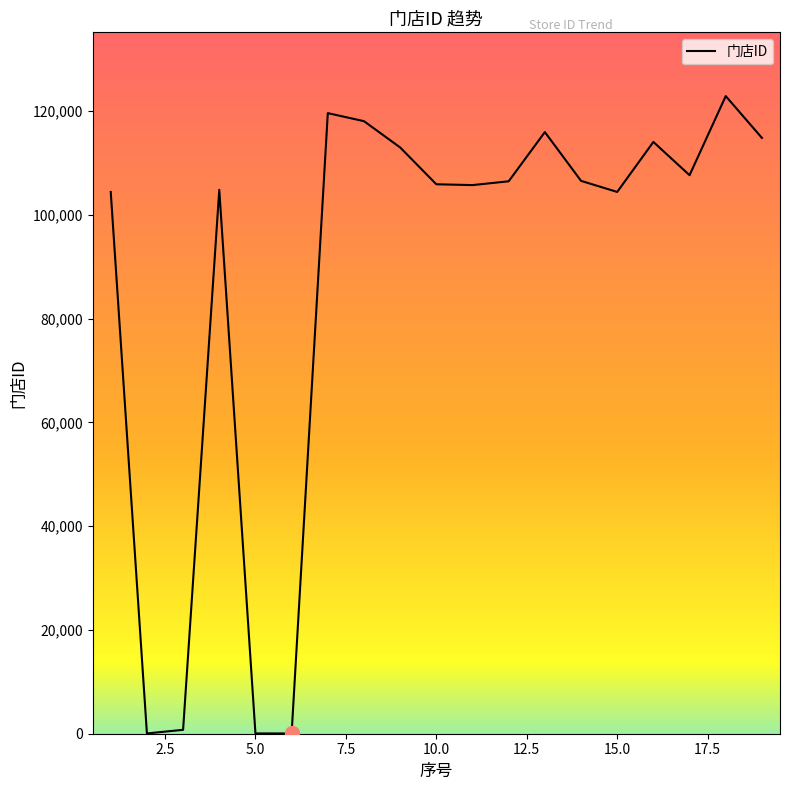

What is the greatest value displayed?

122906